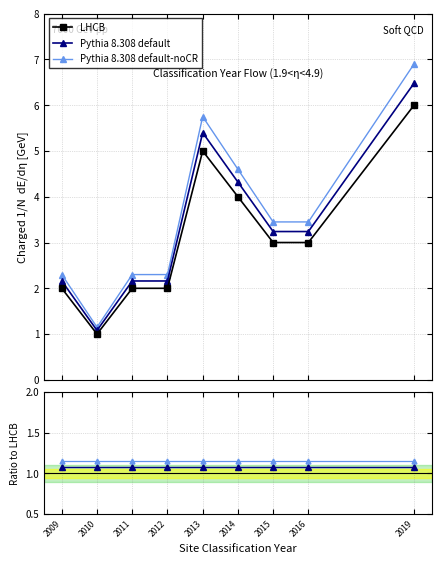

What is the value of the Pythia 8.308 default-noCR point at the 7th from the left?

1.1